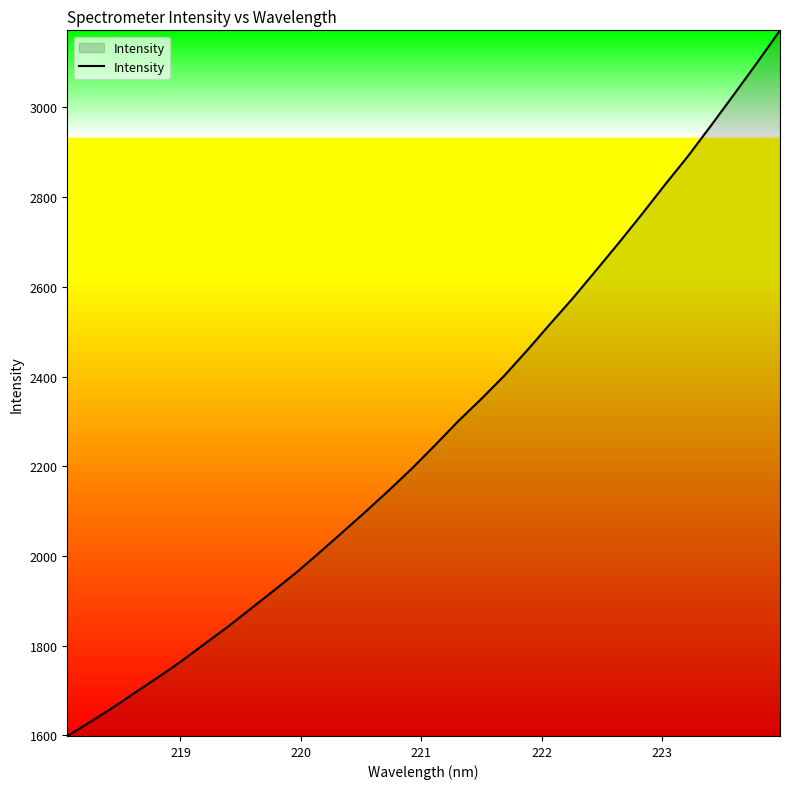

What is the minimum value shown in the chart?

1598.8